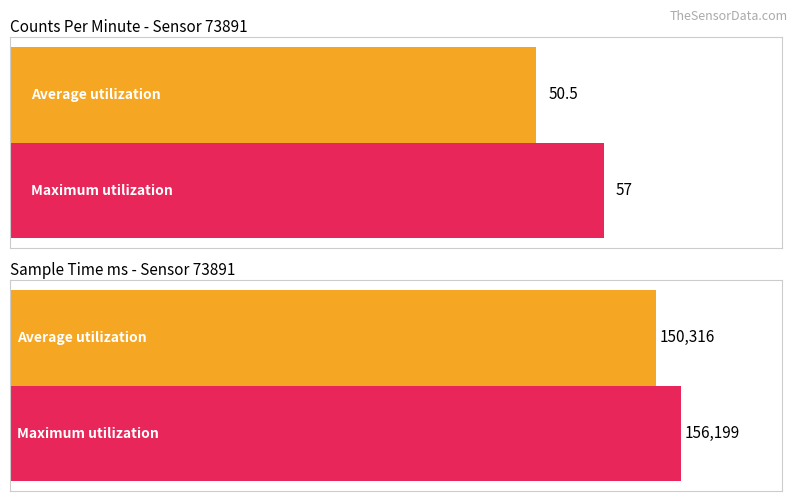

Is the value of Average utilization at sample_time_ms greater than the value of Maximum utilization at sample_time_ms?

No